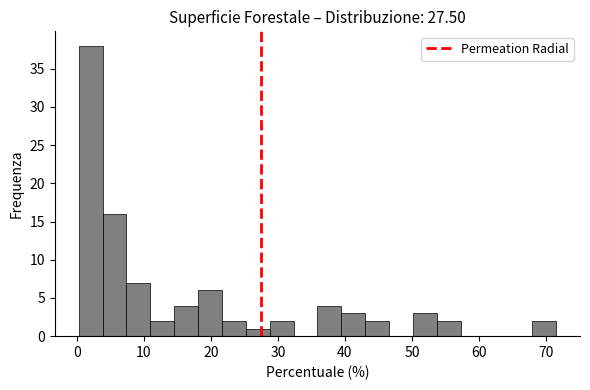

Read against the x-axis, roughly where is the centre of the tallest bar?

2